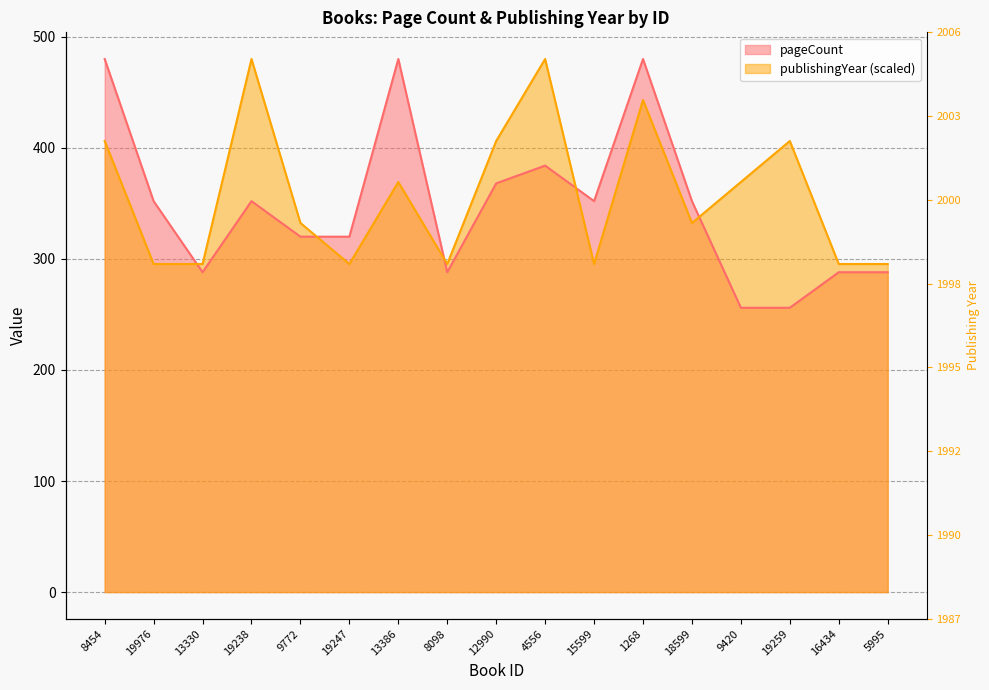

What is the maximum value for pageCount?

480.0